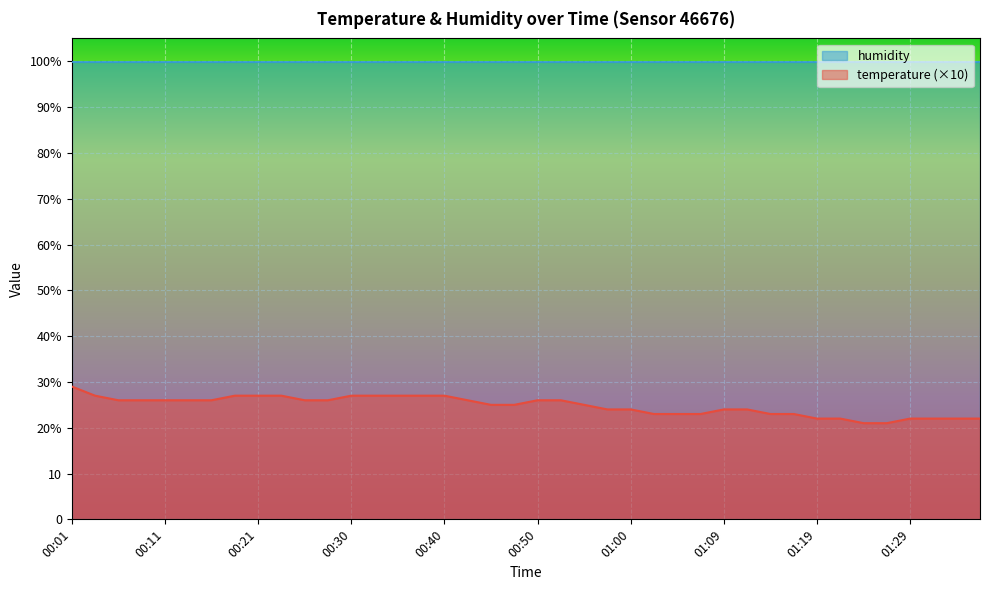

Count the values in the range 23 to 27.

31